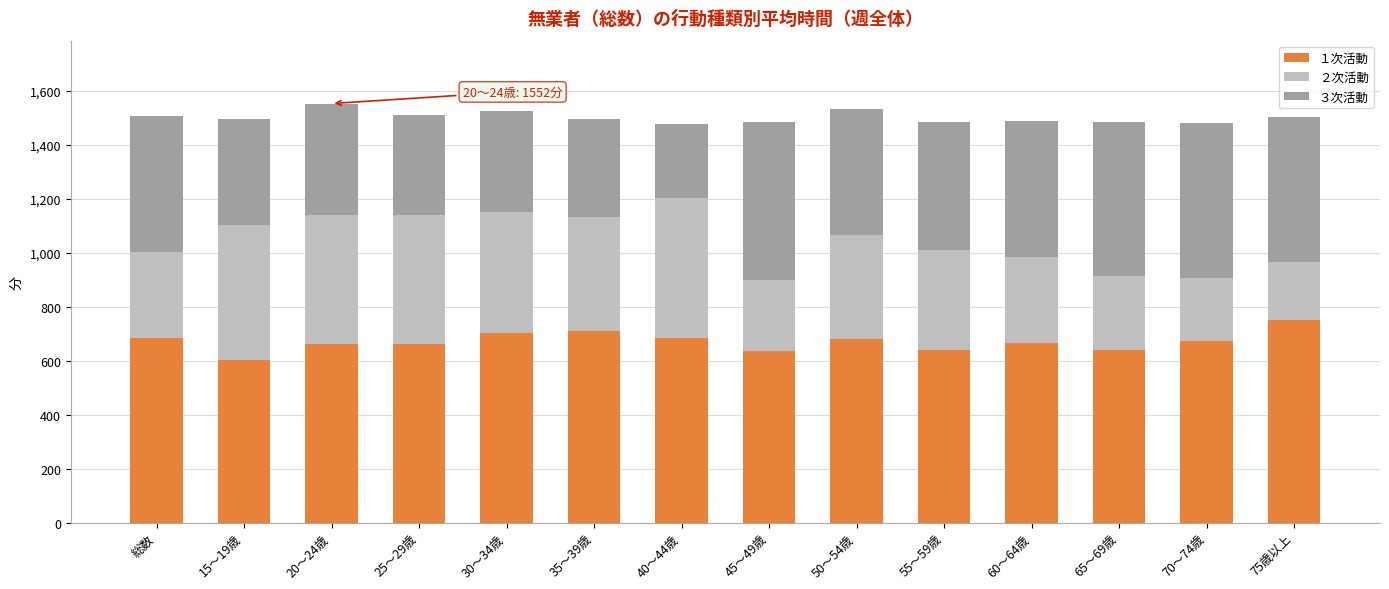

Count the number of data series in this chart.

3